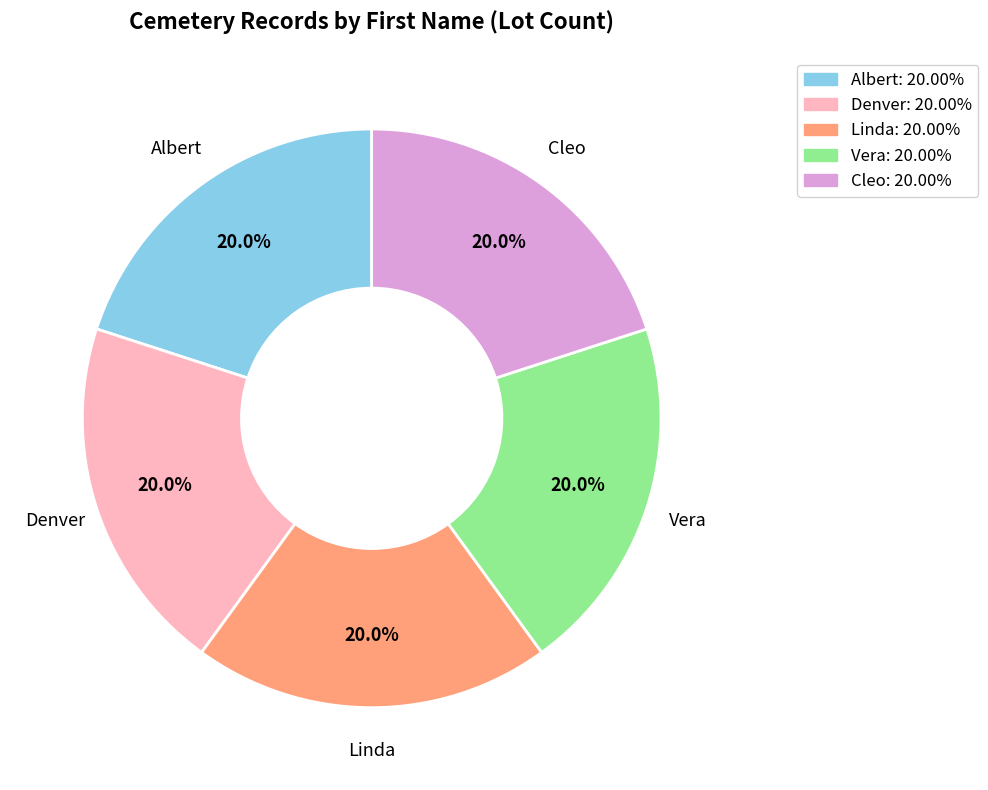

What is the ratio of the value at Linda to the value at Albert?

1.0